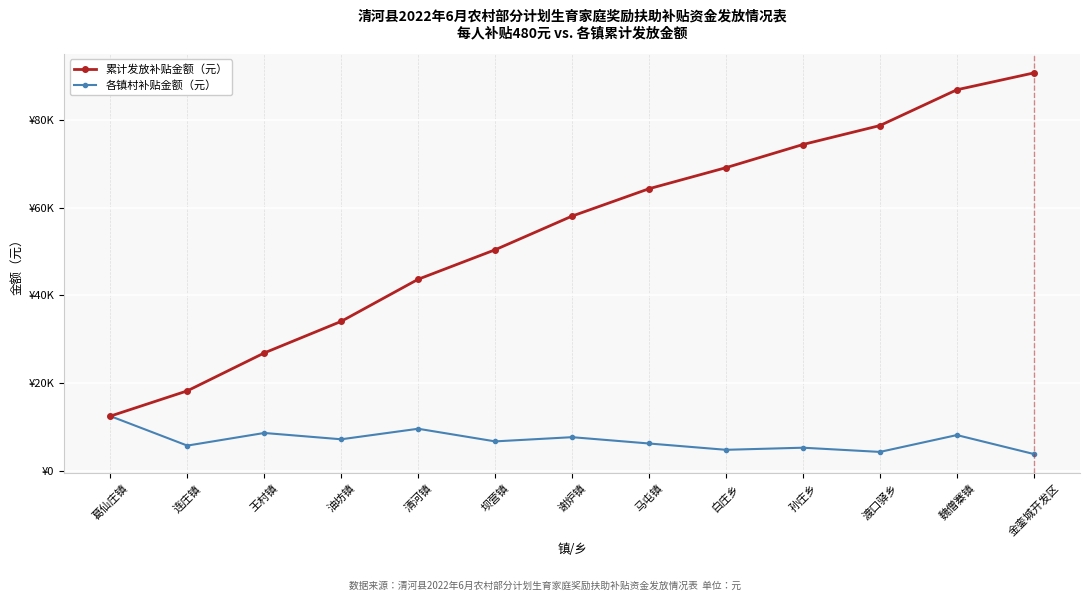

Which series has the widest spread of values?

累计发放补贴金额（元）